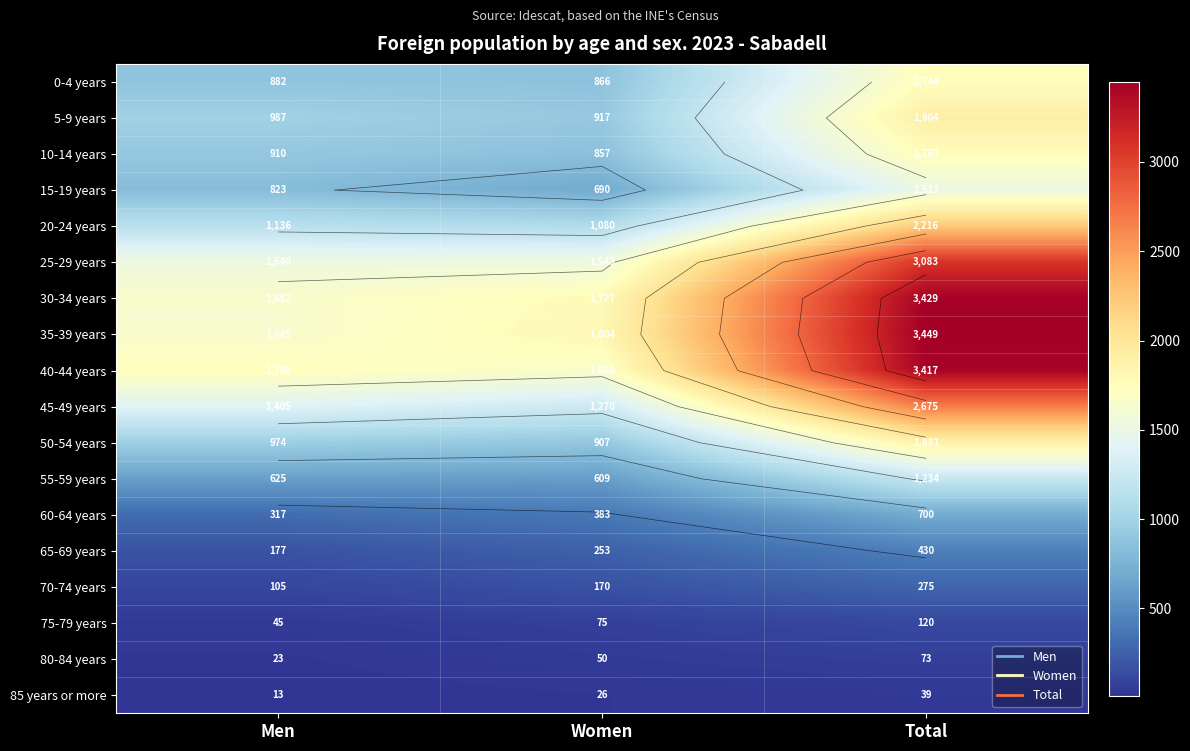

Which category has the highest value in the 70-74 years series?

Total